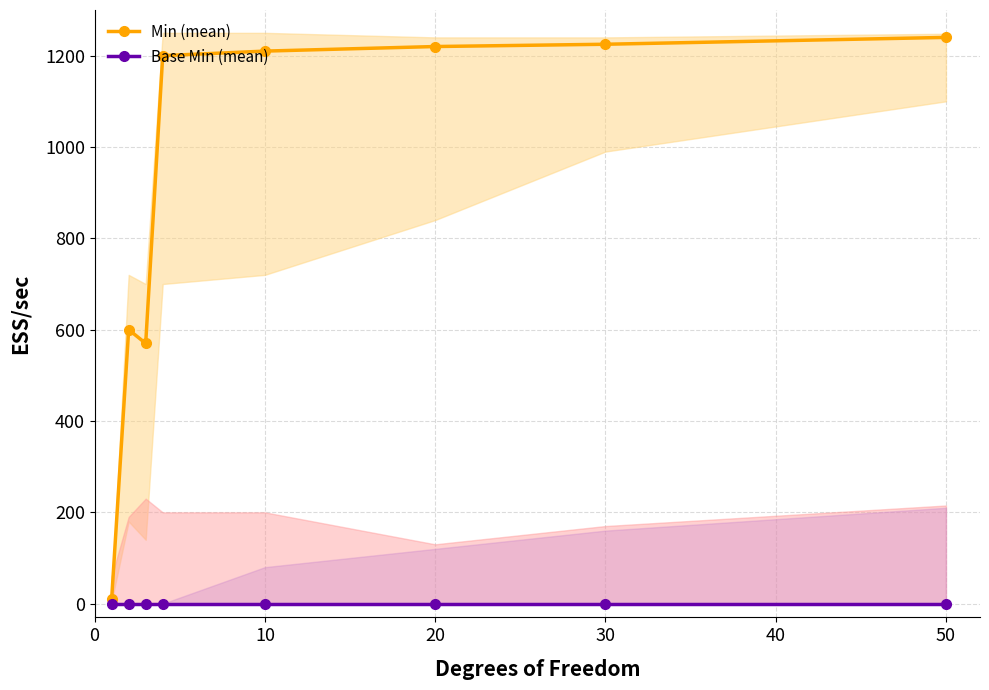

At how many categories does at least one series exceed 176?

7